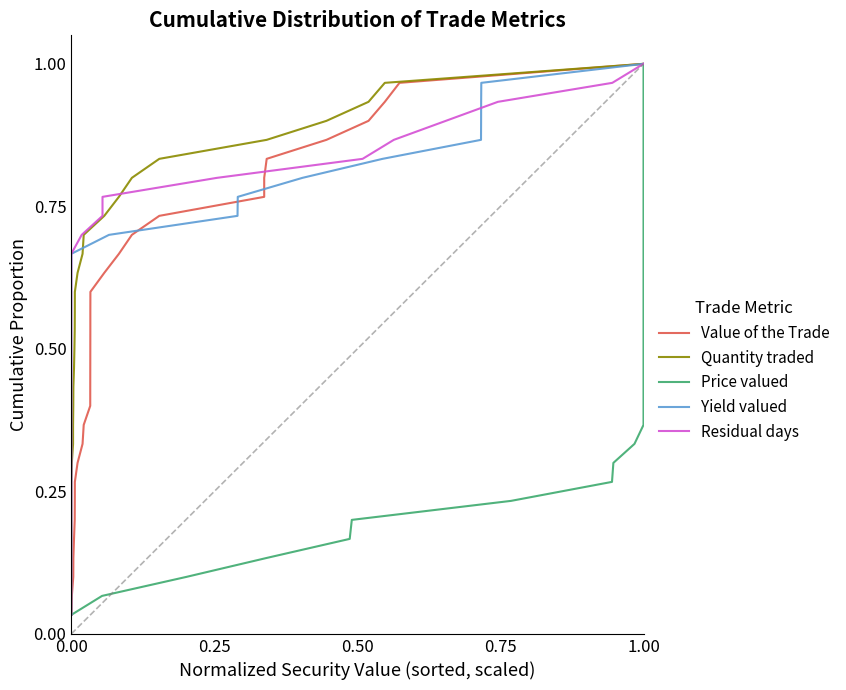

True or false: Quantity traded and Yield valued cross at least once.

False